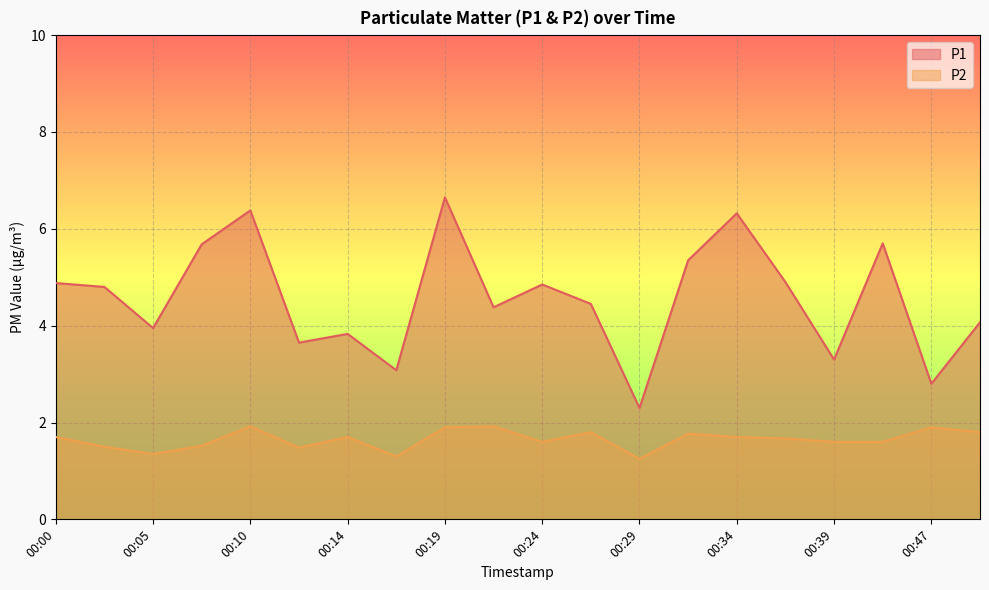

What is the highest value of the P2 series?

1.9